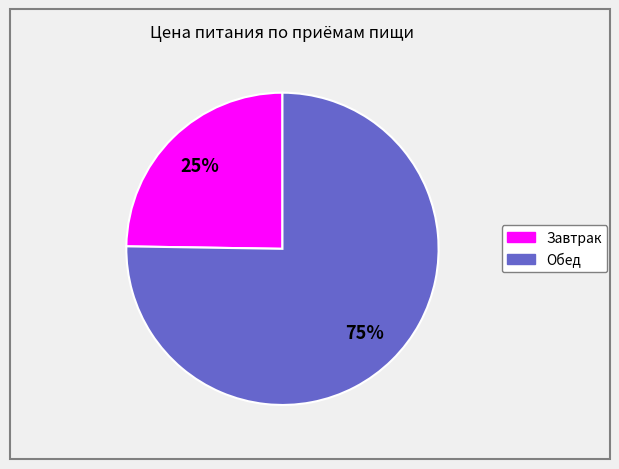

True or false: Завтрак accounts for 35% of the total.

False